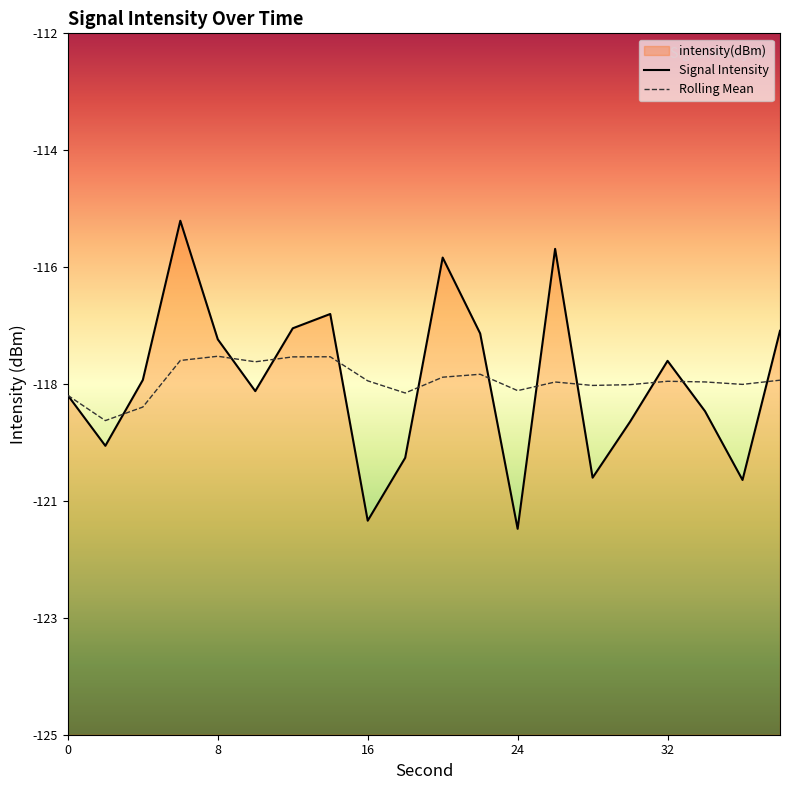

Reading left to right, what are all the values shown in this chart?

intensity(dBm): -118.7	-119.6	-118.4	-115.5	-117.7	-118.6	-117.5	-117.2	-121.0	-119.9	-116.2	-117.6	-121.2	-116.0	-120.2	-119.2	-118.1	-119.0	-120.3	-117.5
rolling_mean: -118.7	-119.2	-118.9	-118.1	-118.0	-118.1	-118.0	-118.0	-118.4	-118.7	-118.4	-118.3	-118.6	-118.5	-118.5	-118.5	-118.4	-118.5	-118.5	-118.4